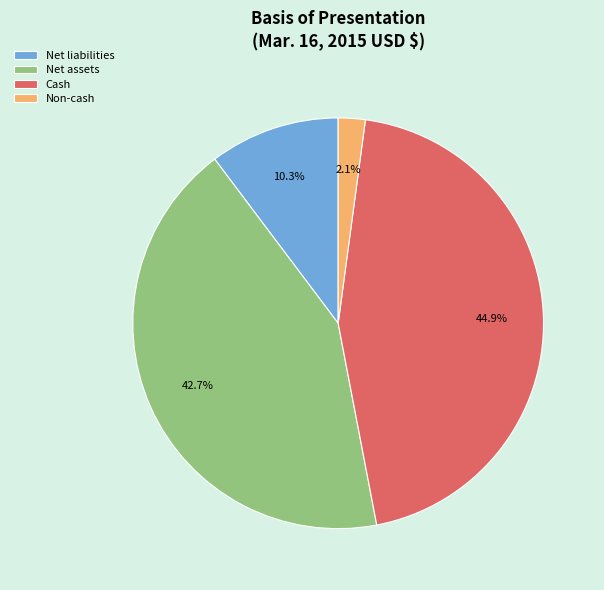

How much of the chart is everything except Net assets?

57.3%